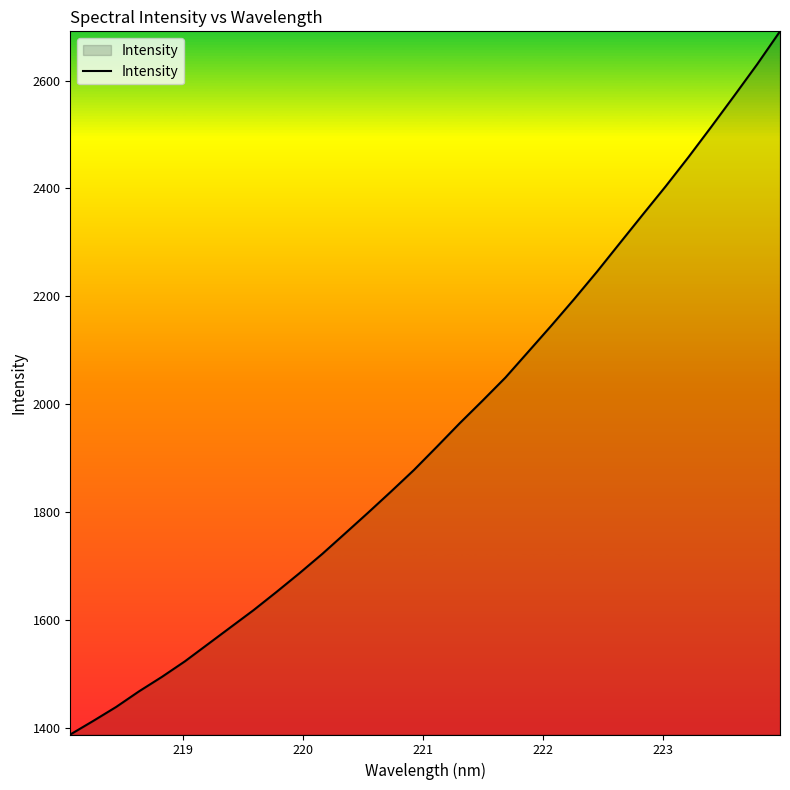

Does the chart have visible grid lines?

No